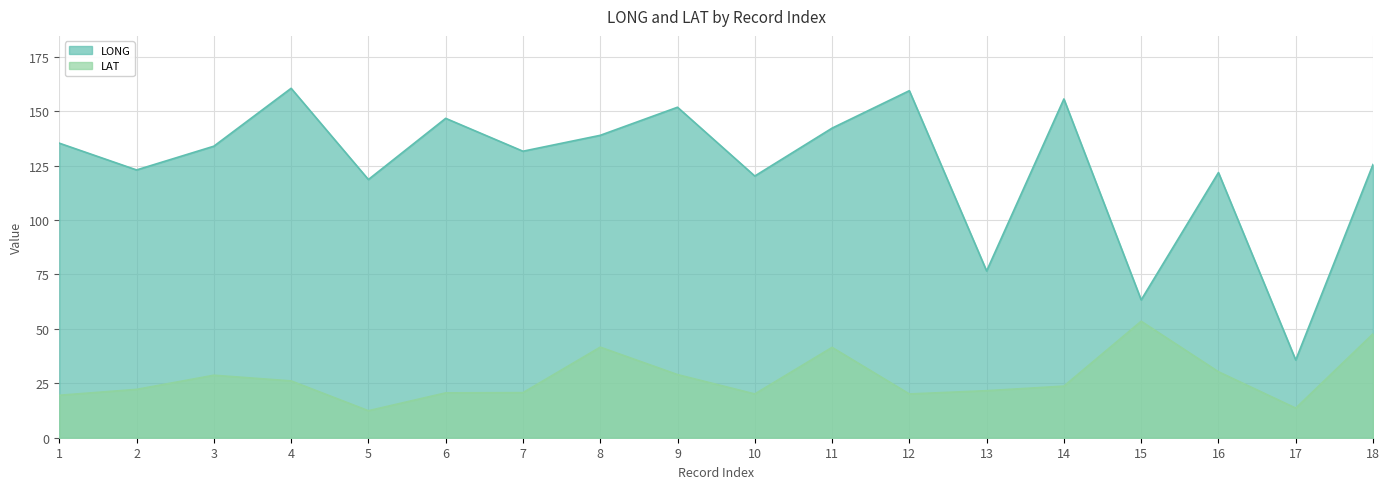

What is the difference between the maximum and minimum values in the LONG series?

124.8